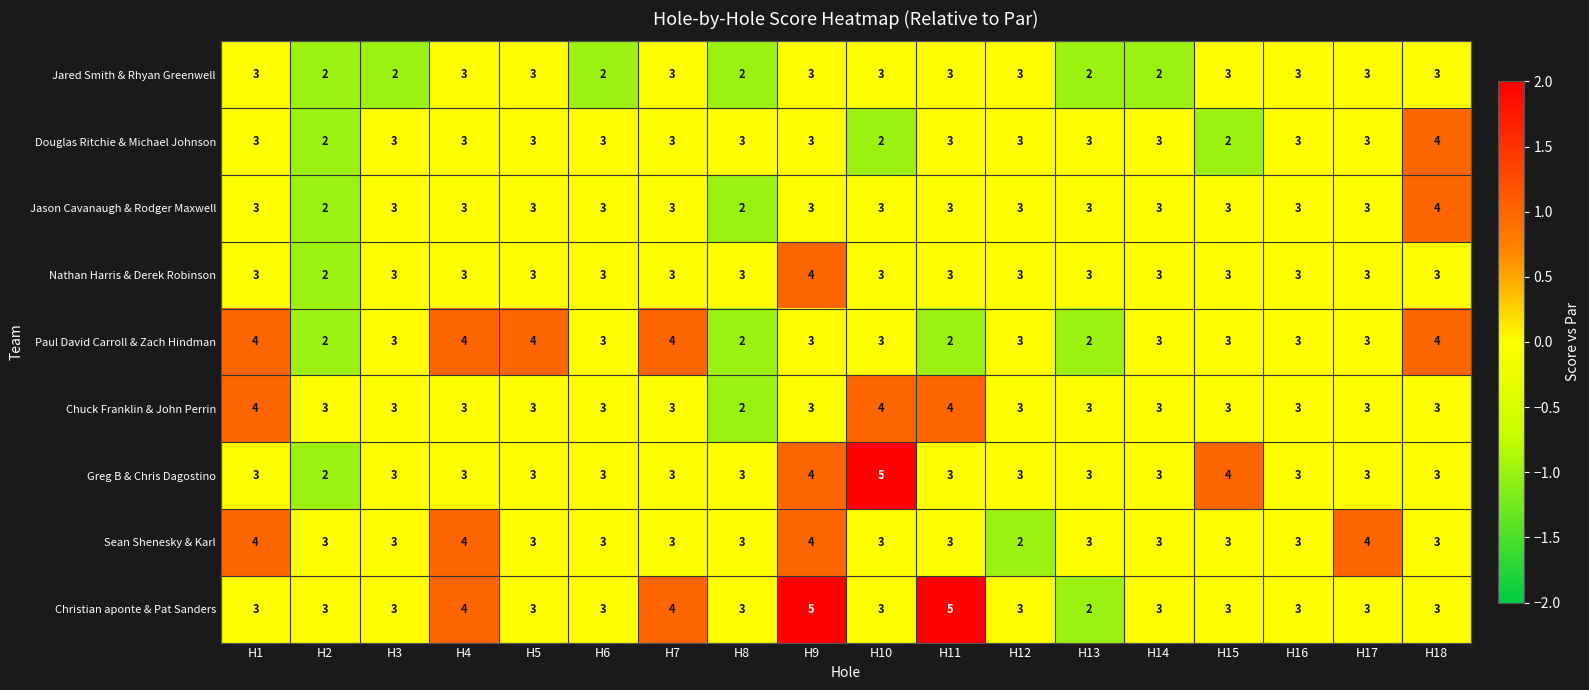

What is the sum of all Douglas Ritchie & Michael Johnson values?

52